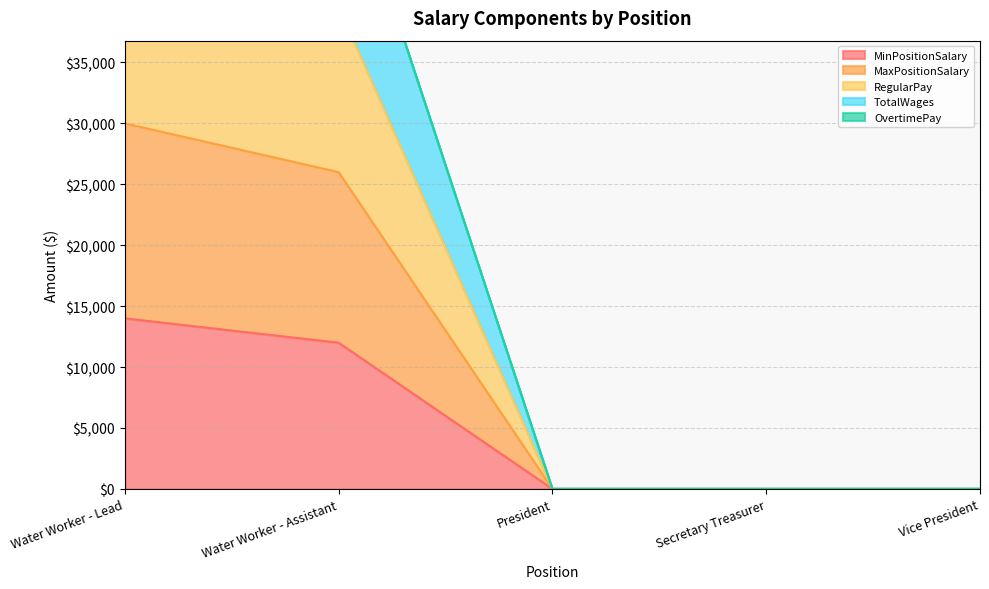

At which category is the sum across all series the highest?

Water Worker - Lead